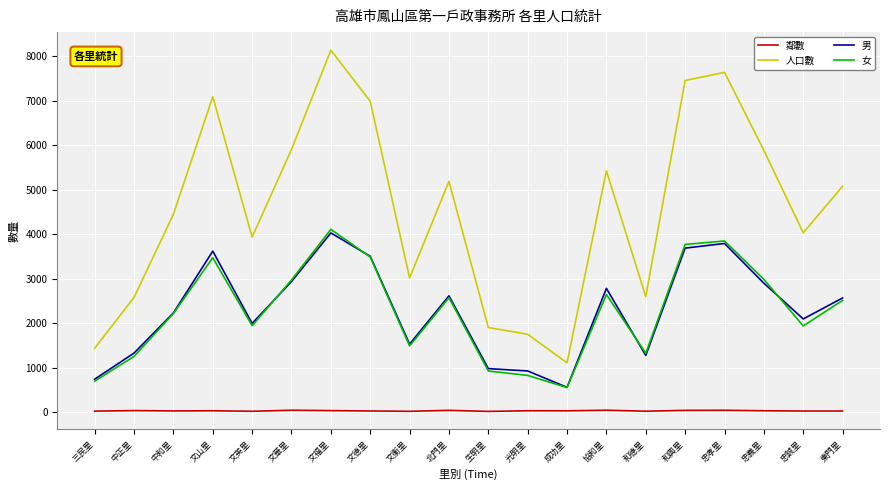

Does the chart have visible grid lines?

Yes